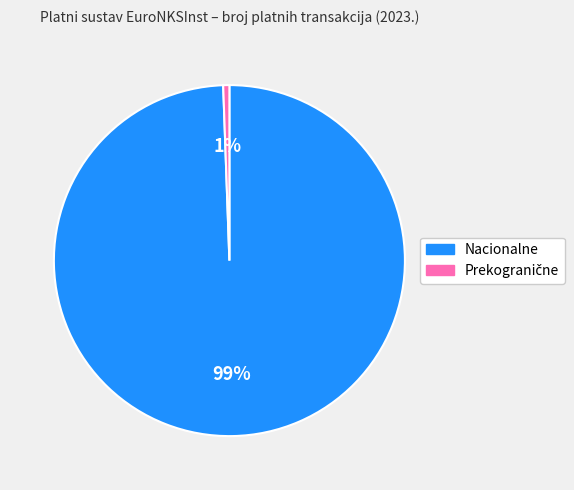

What is the largest slice in the pie chart?

Nacionalne